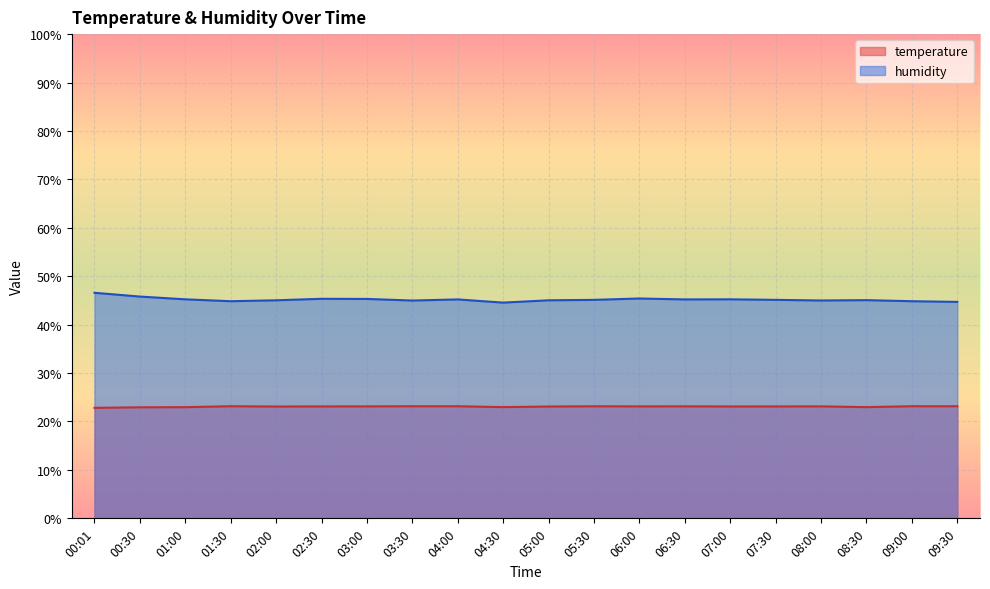

What is the sum of all humidity values?

903.6